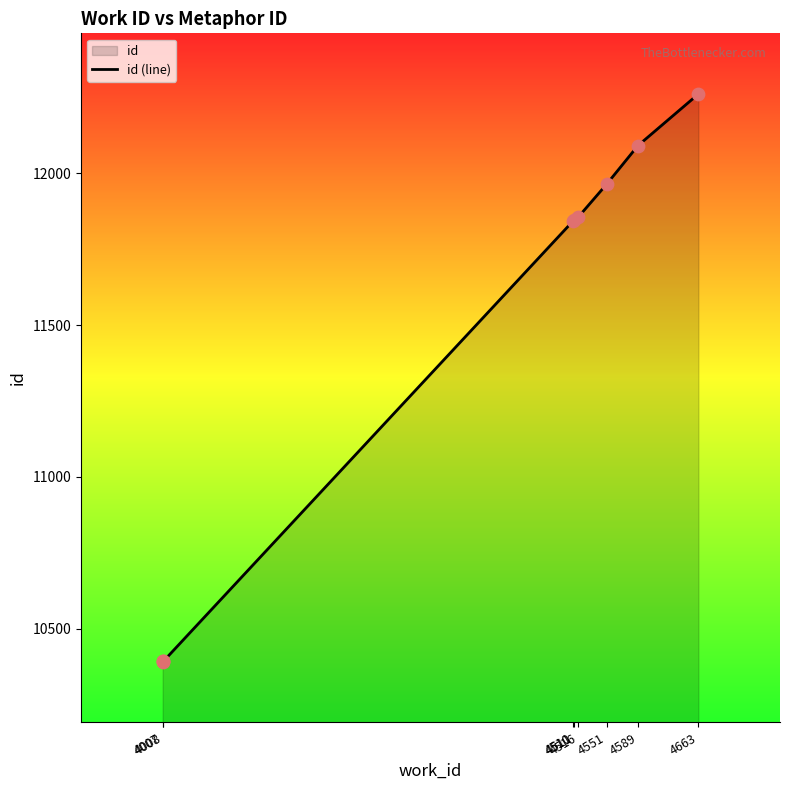

Approximately how many times larger is the value at 4008 compared to 4516?

0.9